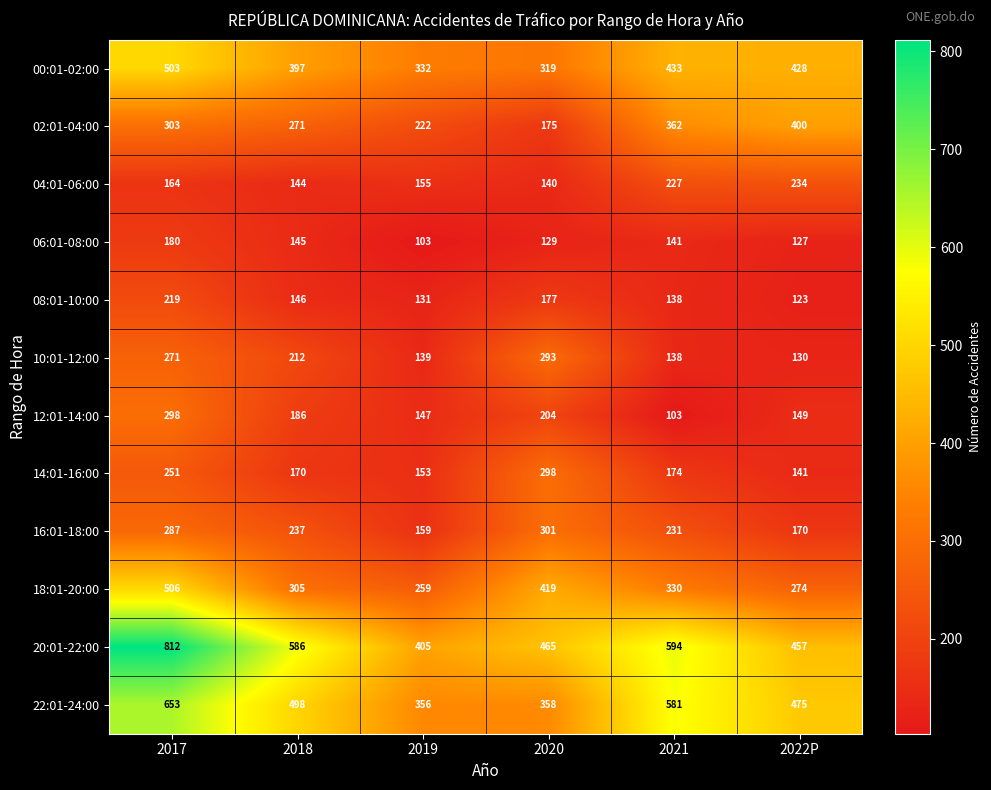

What is the minimum value shown in the chart?

103